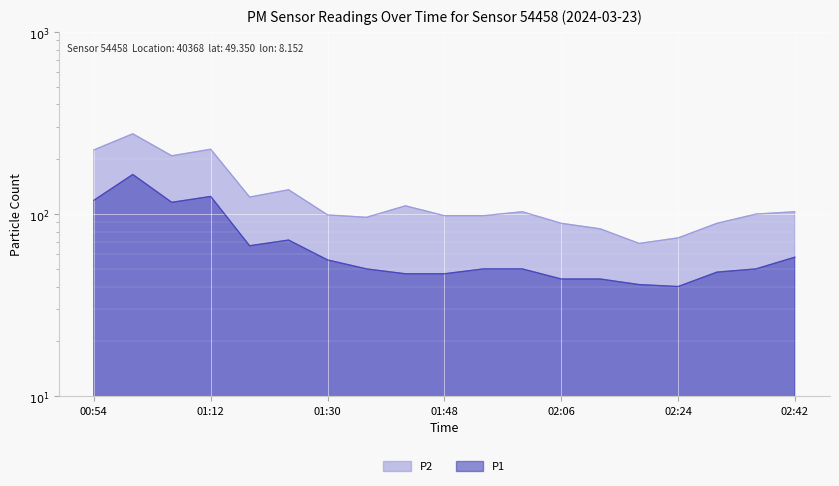

What is the value of the P1 point at the 14th from the left?

44